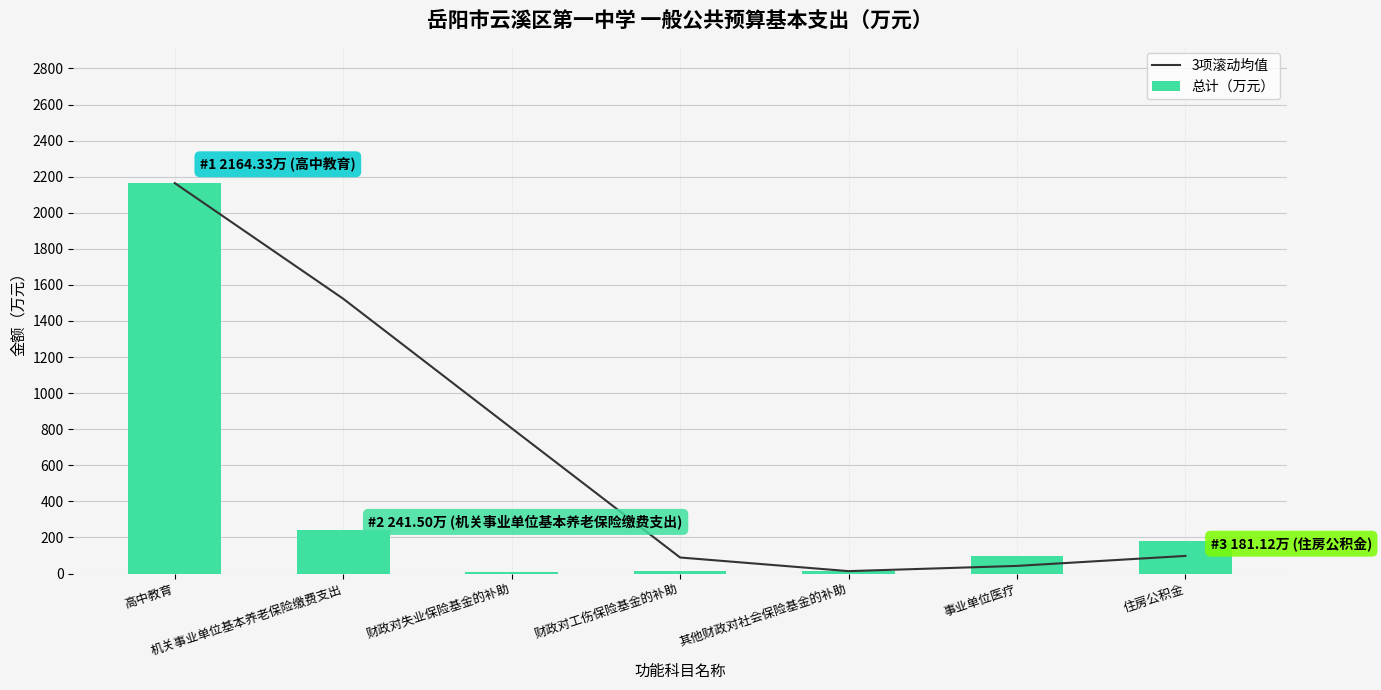

How many groups of bars are there?

7